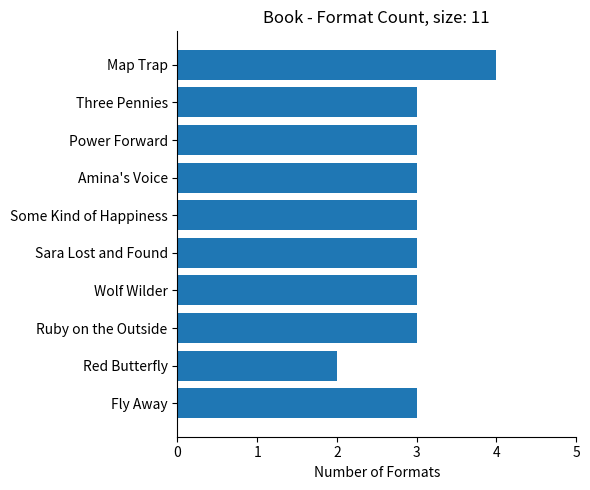

Does the chart contain any negative values?

No